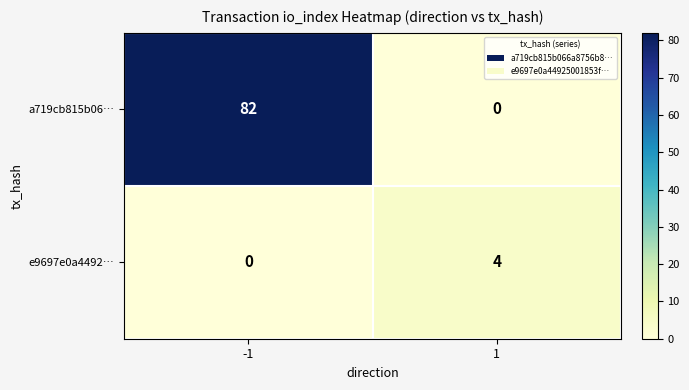

Is it true that a719cb815b06… equals 32 at 1?

False